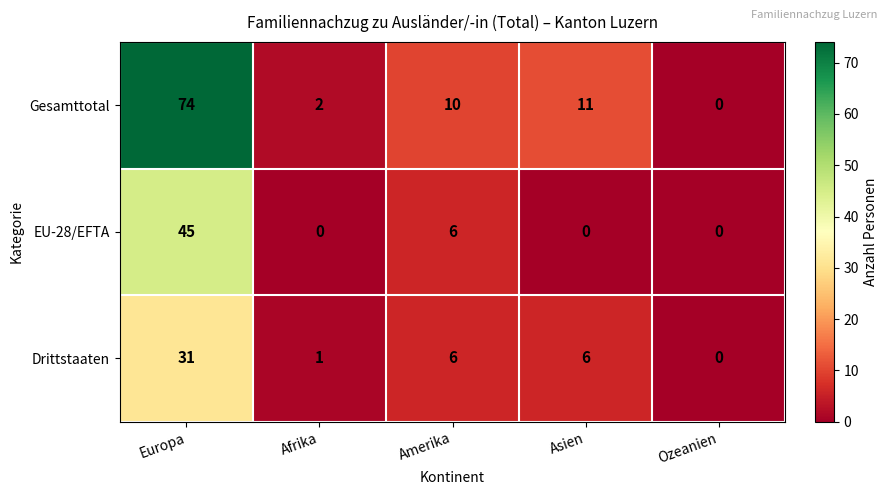

Which series has the largest total across all categories?

Gesamttotal